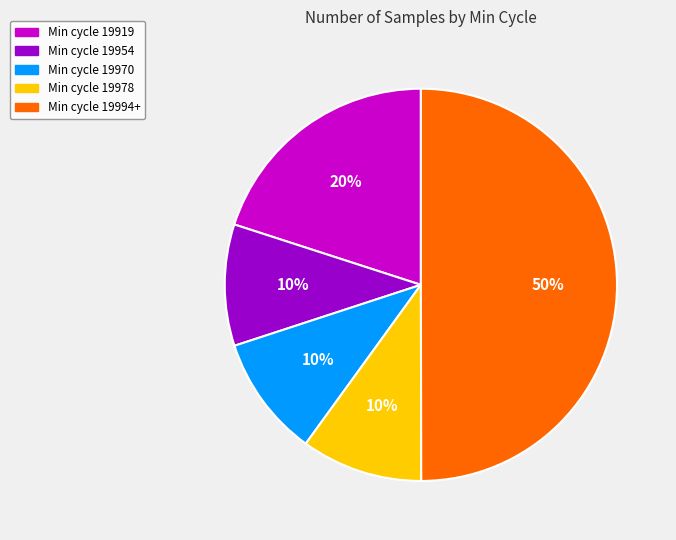

To the nearest percent, what is the average slice percentage?

20%